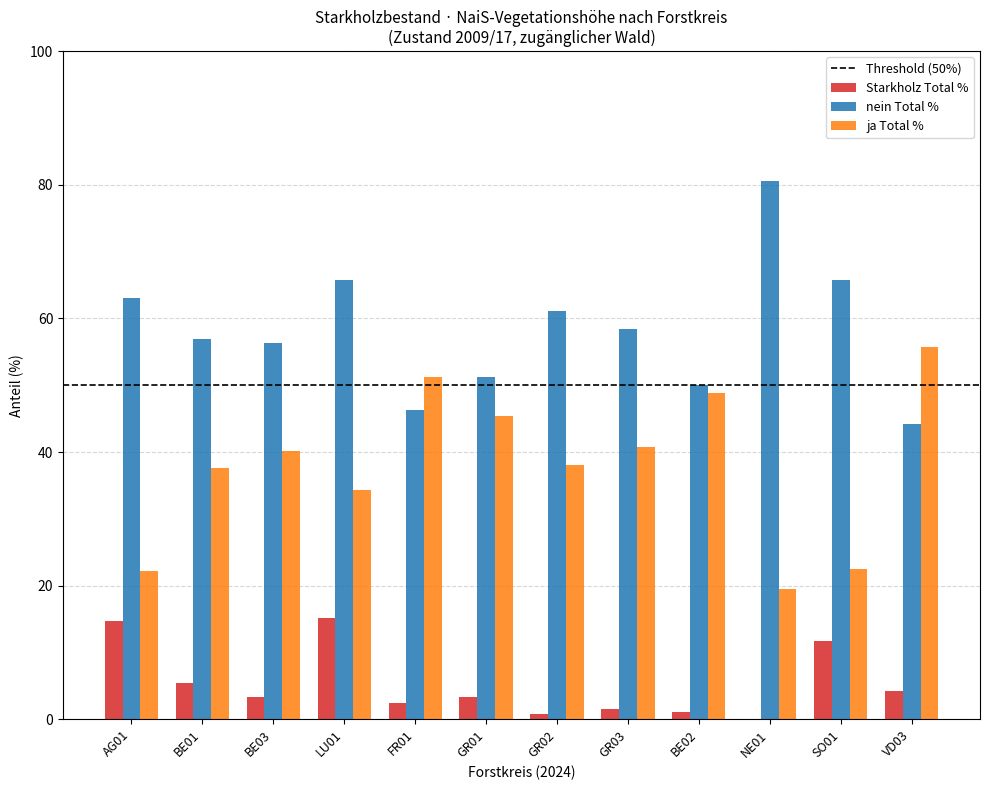

At which category is the sum across all series the highest?

LU01